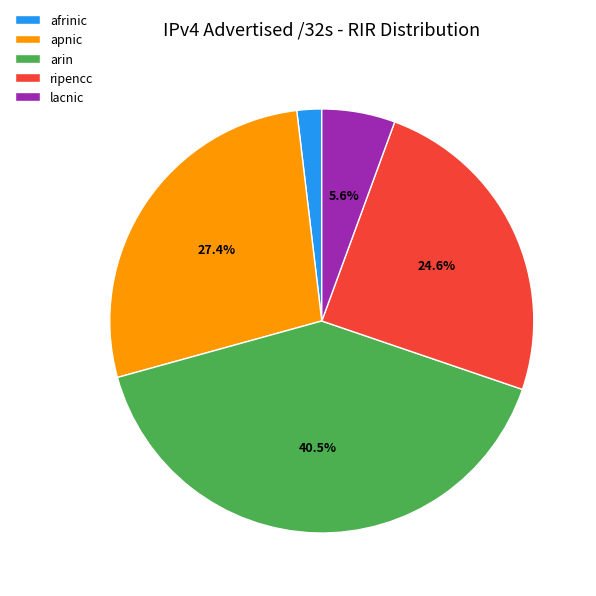

Does afrinic account for over 50% of the chart?

No